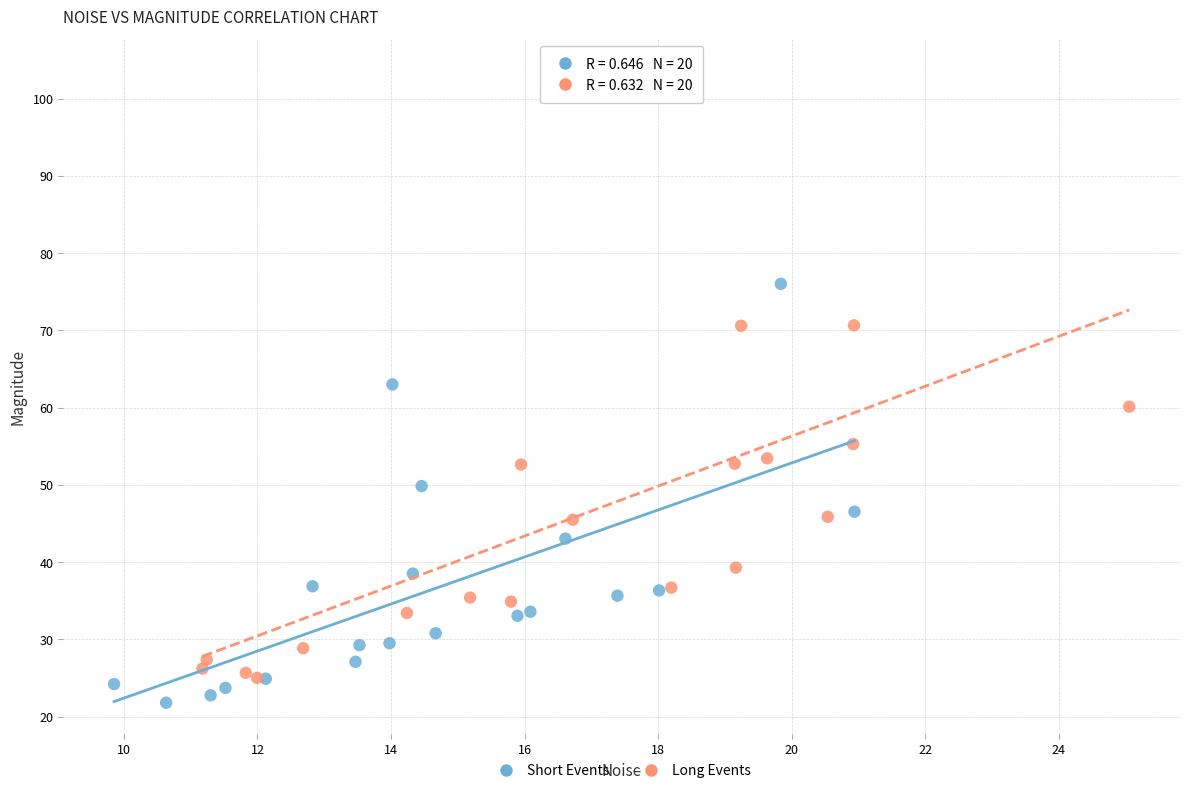

Which series reaches the maximum Y coordinate?

Long Events